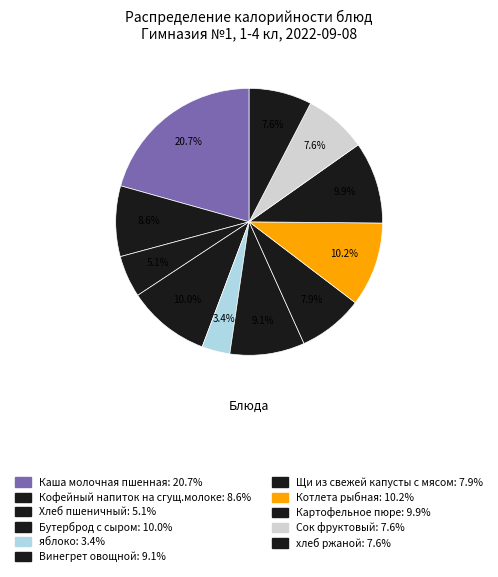

Does Щи из свежей капусты с мясом represent more than half of the total?

No